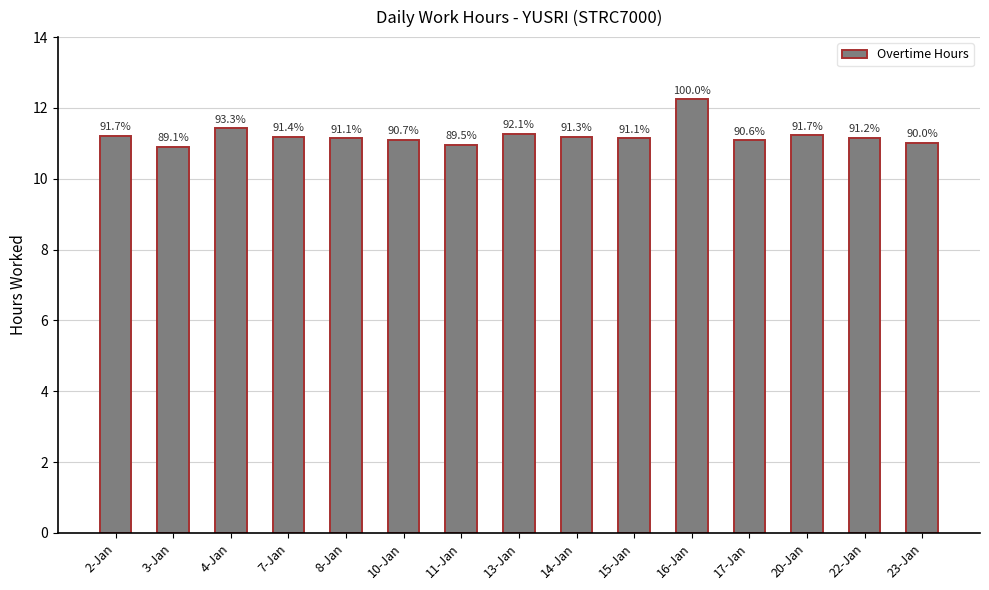

What is the ratio of the value at 20-Jan to the value at 11-Jan?

1.0